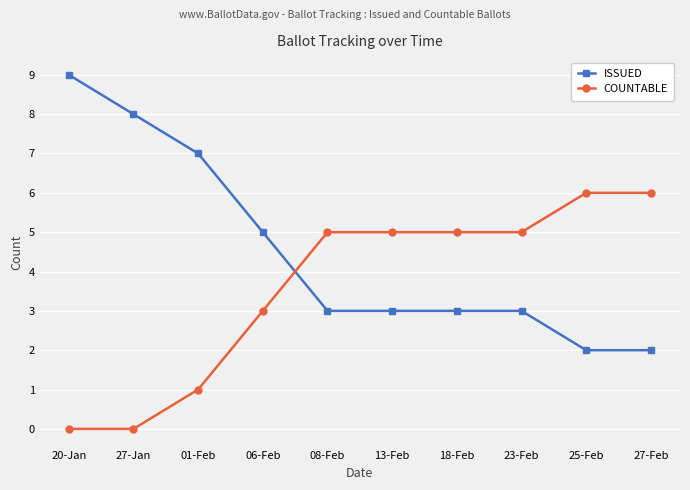

Is this an area chart (filled region under the line)?

No